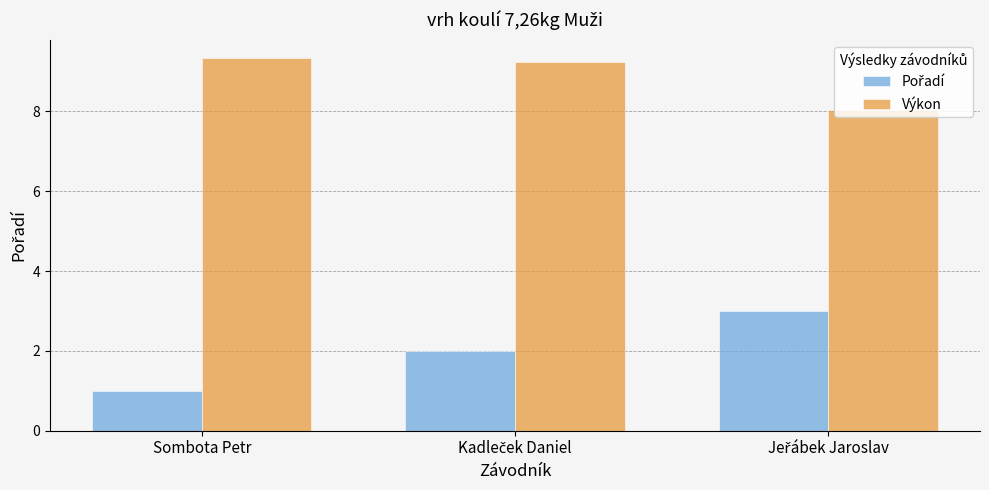

What value does the Výkon series have at Sombota Petr?

9.3